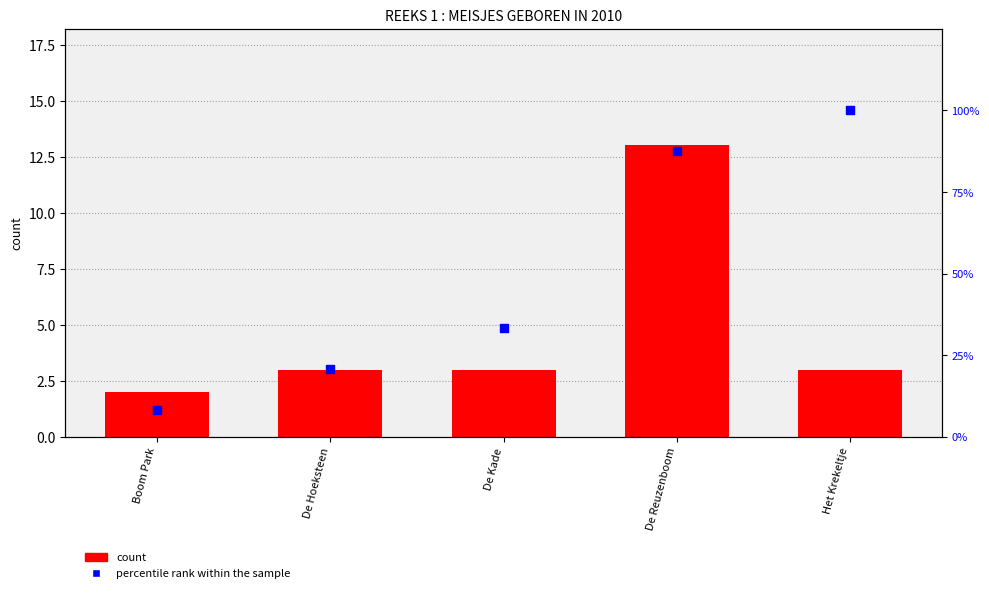

Which series has the largest total across all categories?

percentile rank within the sample